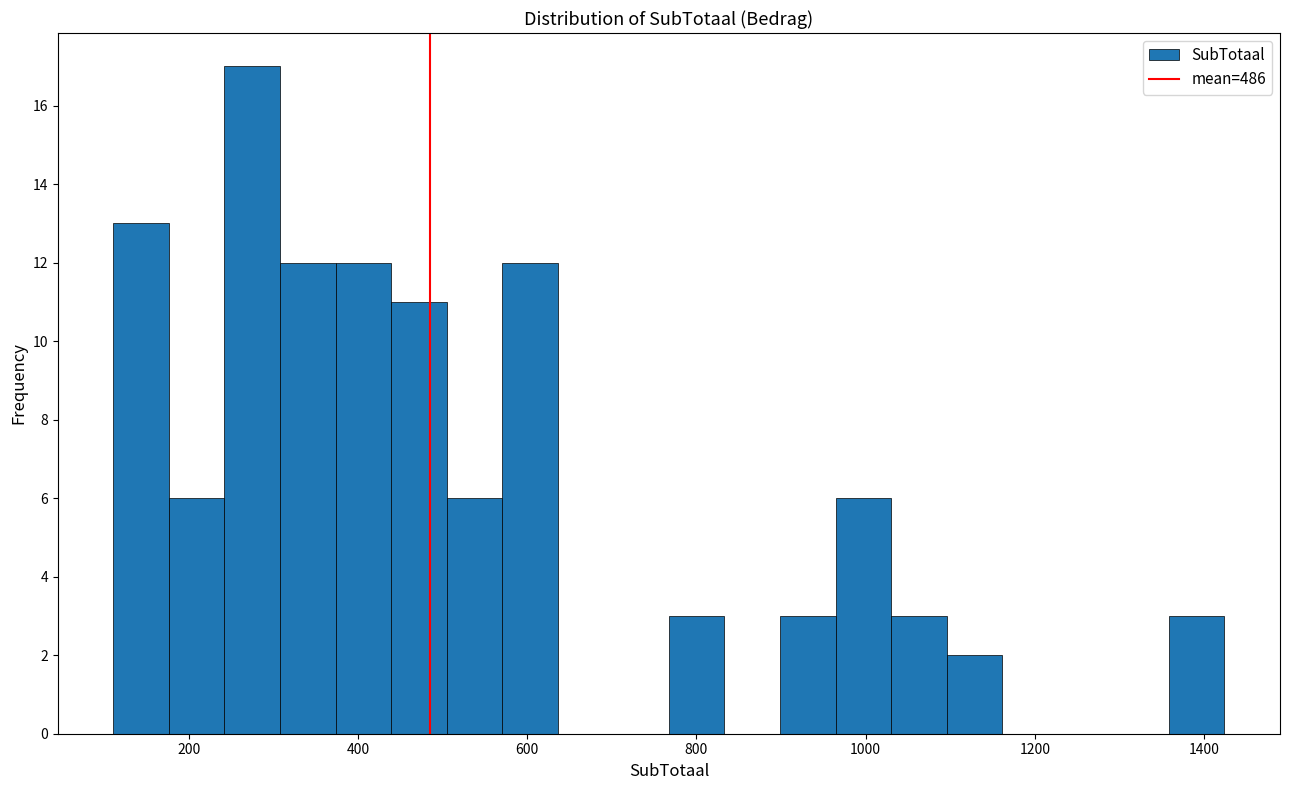

Around what value on the x-axis is the tallest bar? Give the approximate position of its centre, as read against the axis.

280